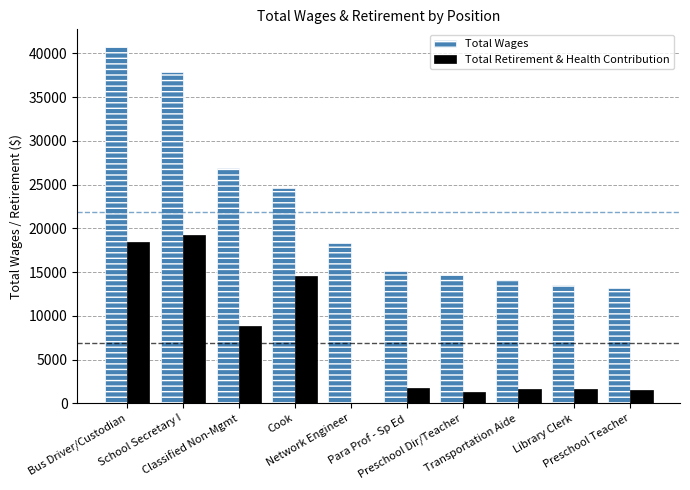

True or false: Total Wages has a value of 12612 at Classified Non-Mgmt.

False